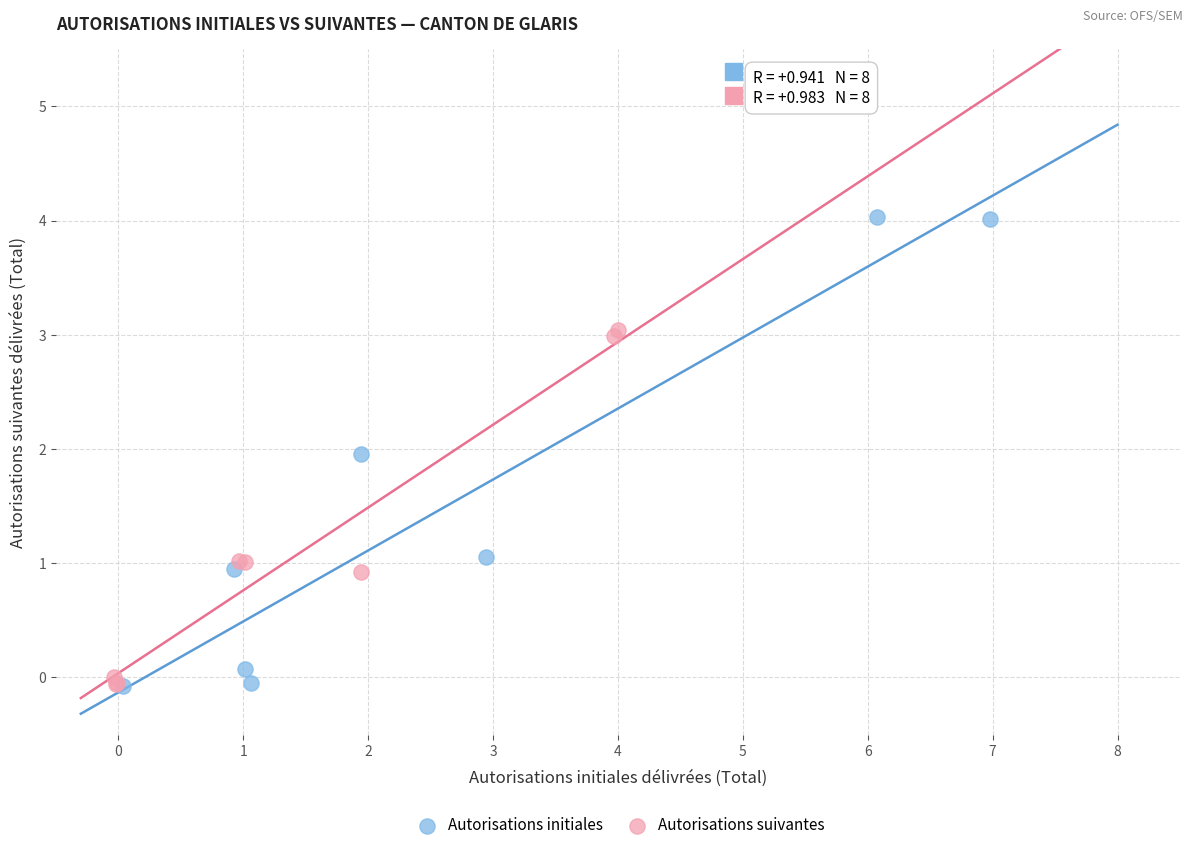

What are all the series names shown in the legend?

Autorisations initiales, Autorisations suivantes